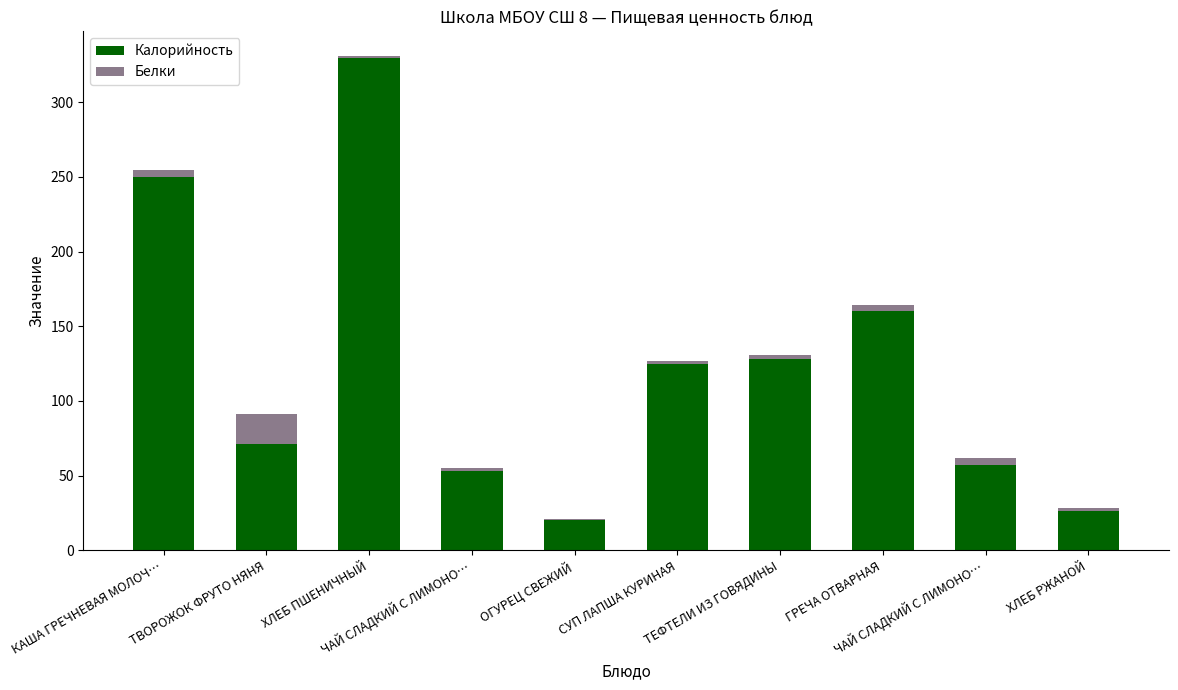

What is the maximum value for Калорийность?

330